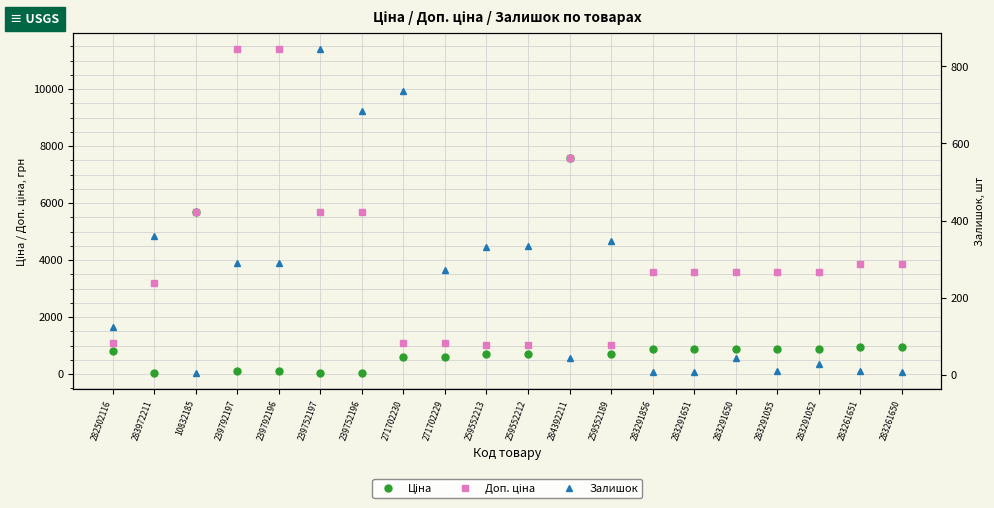

What is the difference between the maximum and minimum values in the Залишок series?

841.0